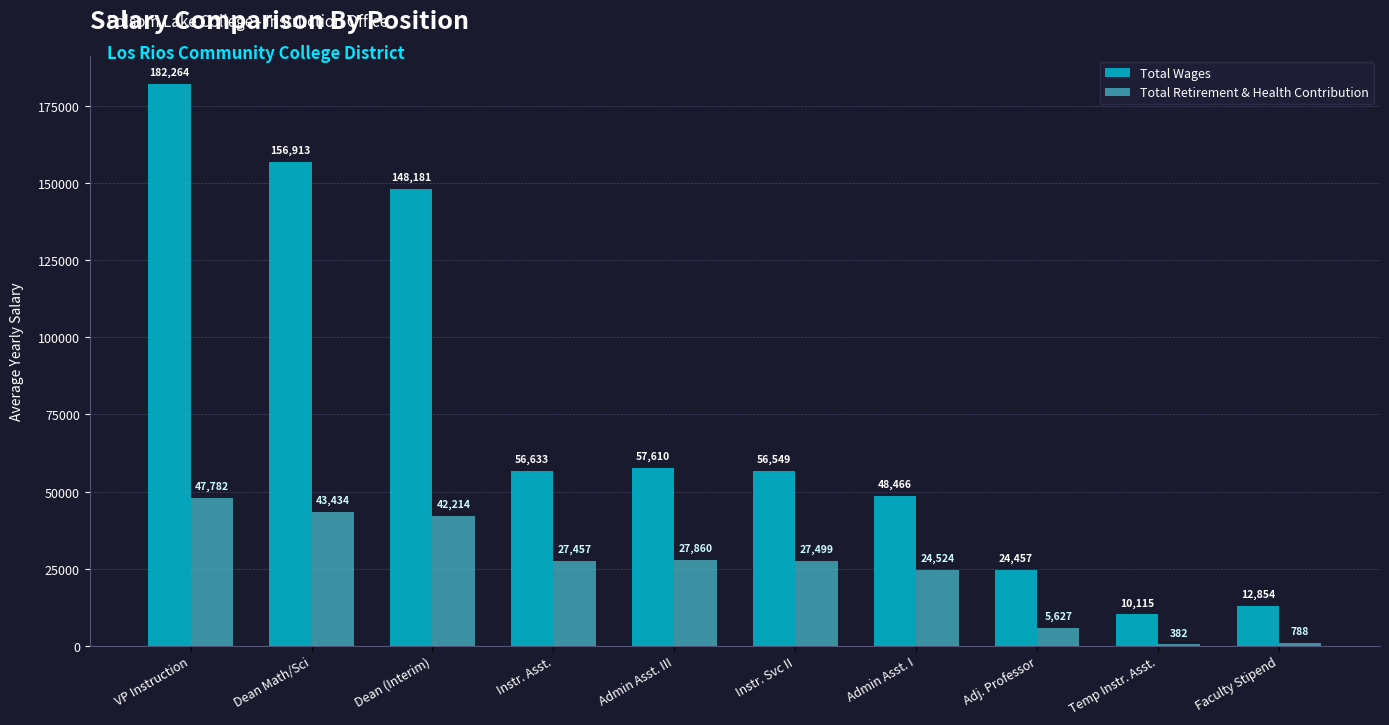

The Total Wages series shows 232972 at Dean Math/Sci. True or false?

False